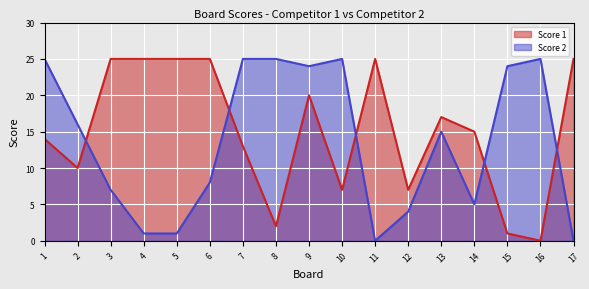

How many interior local valleys does the Score 1 series have?

5